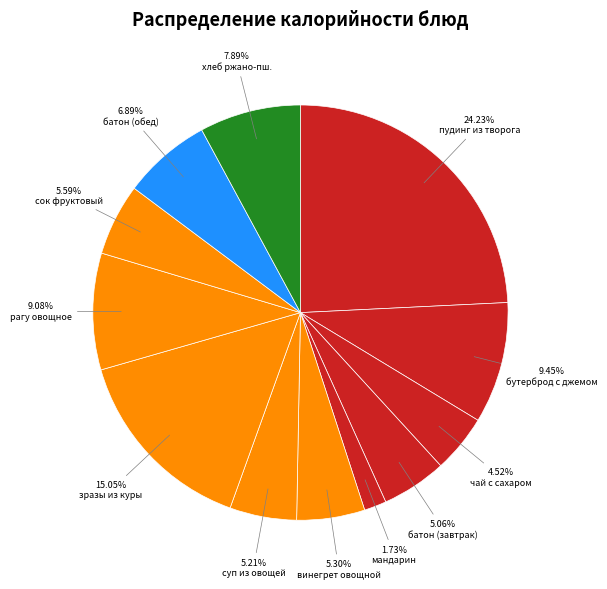

To the nearest percent, what is the average slice percentage?

8%